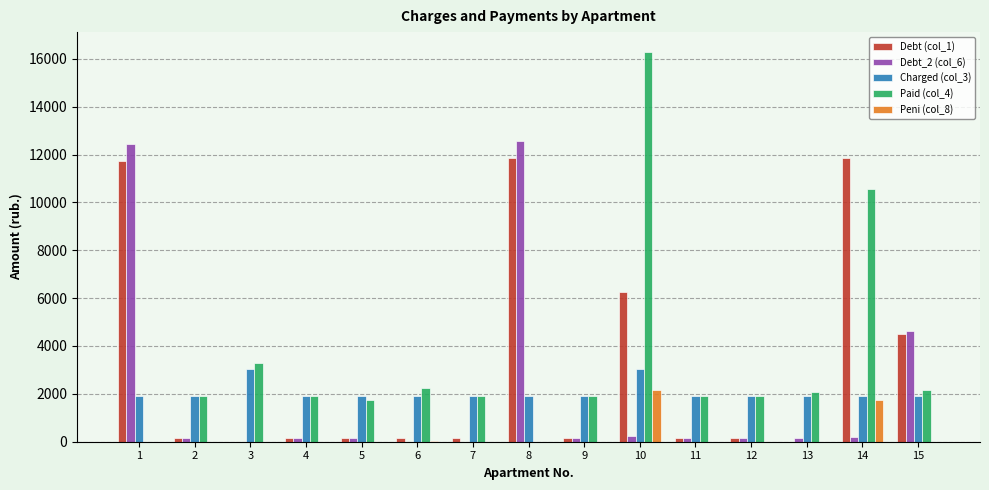

At which label is Debt (col_1) closest to 5917?

10